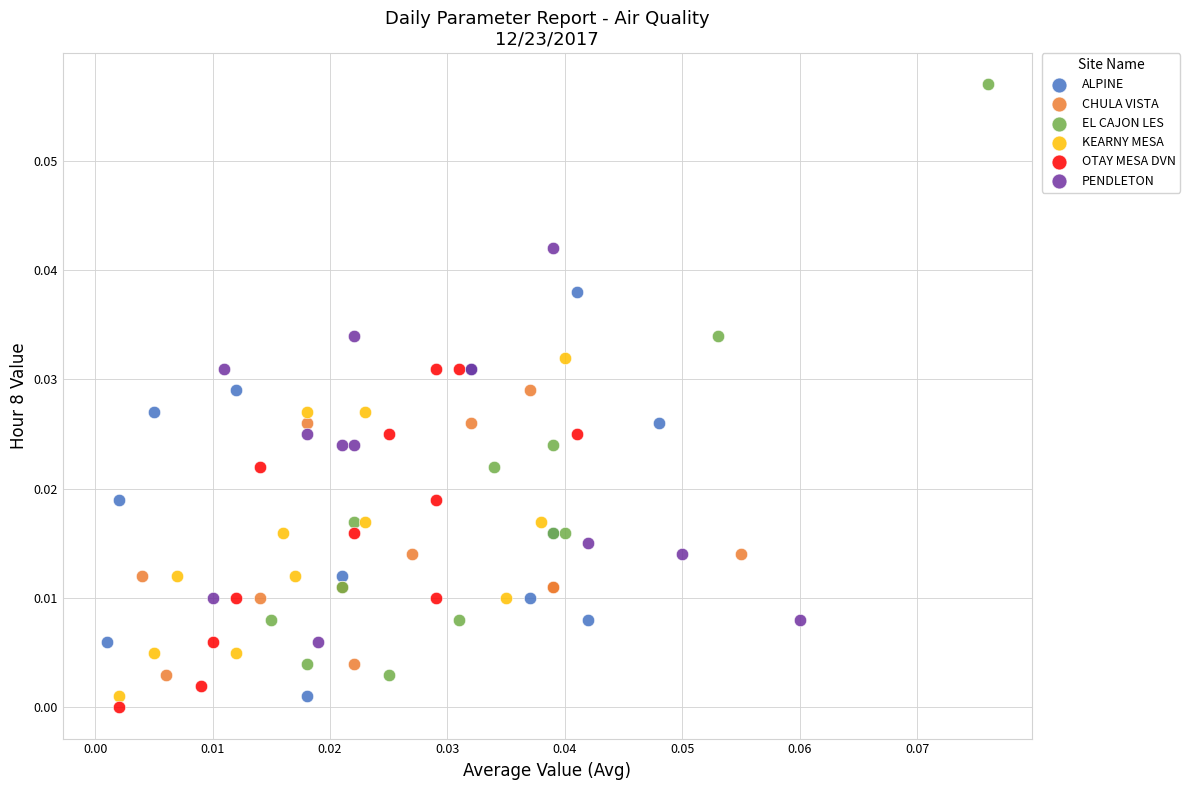

Which series reaches the maximum Y coordinate?

EL CAJON LES